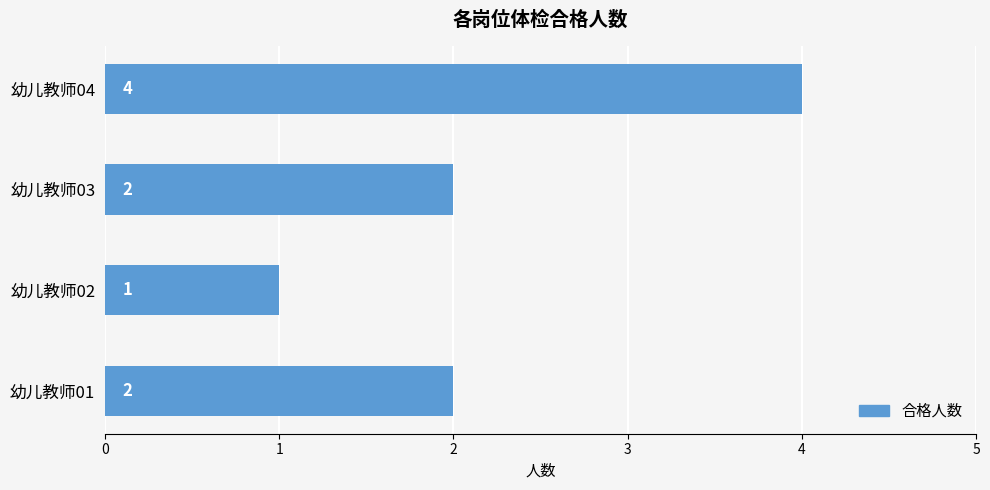

The chart shows a value of 1 at 幼儿教师01. True or false?

False